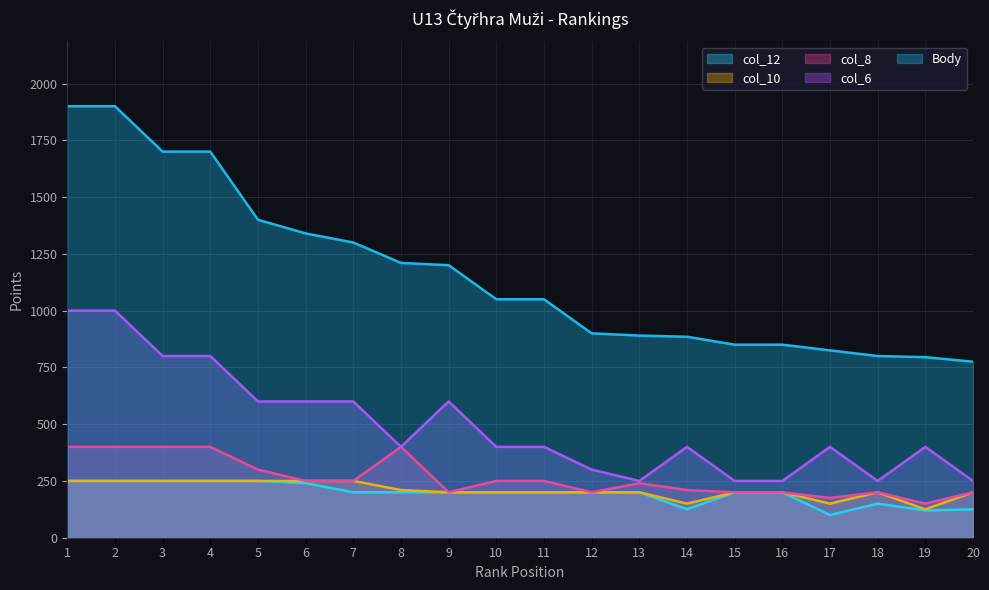

Which series has the largest total across all categories?

Body